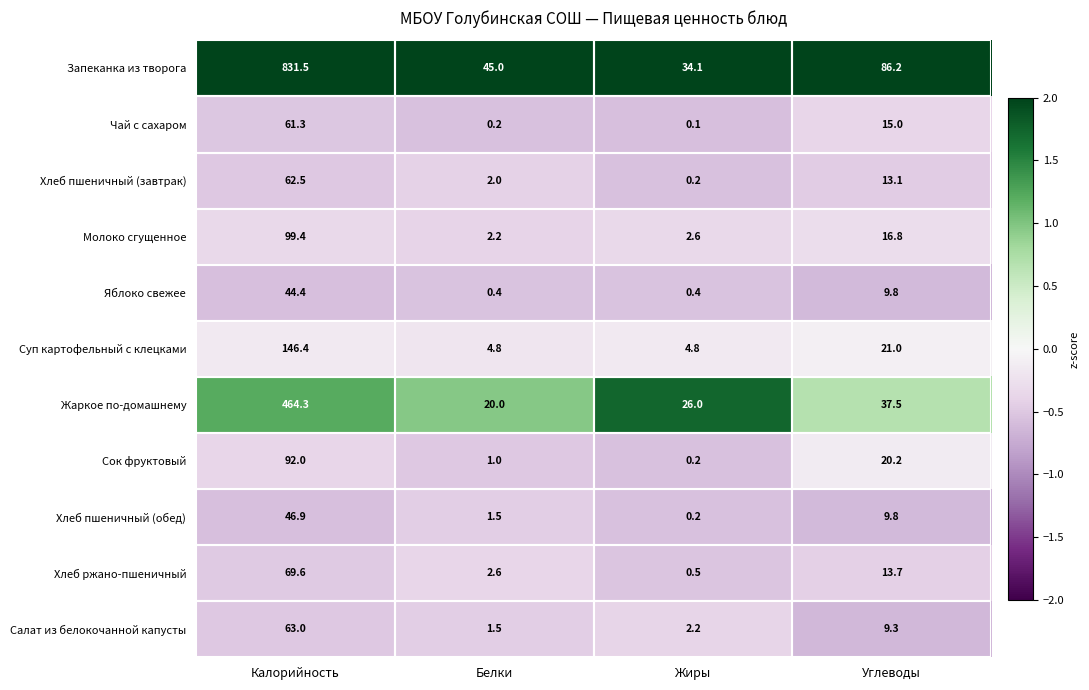

What is the maximum value for Суп картофельный с клецками?

146.4